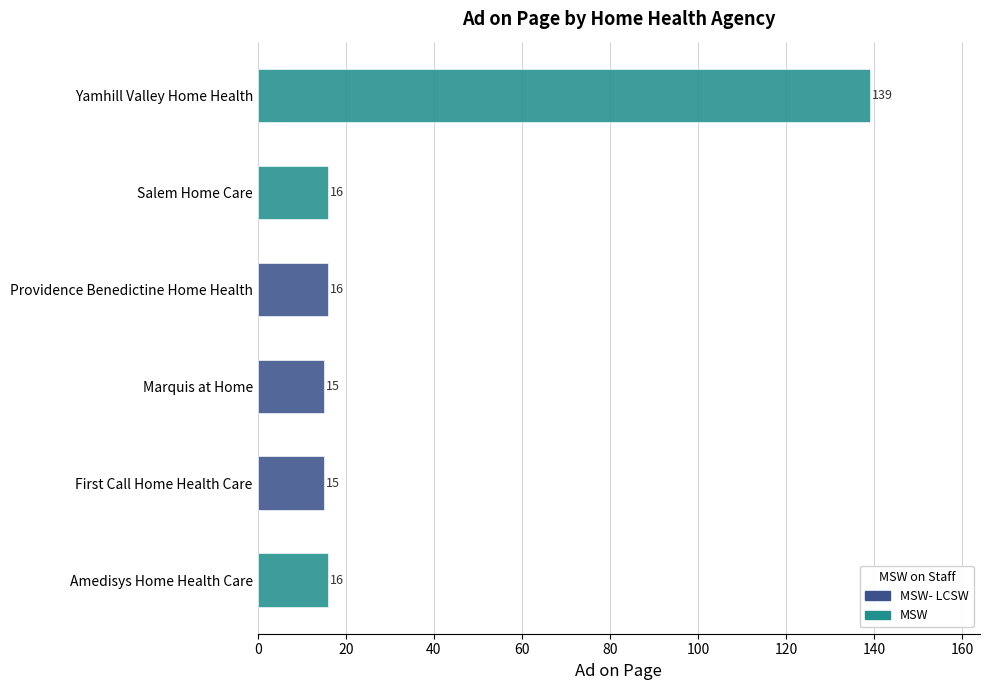

What is the change in value from Amedisys Home Health Care to Yamhill Valley Home Health?

+123